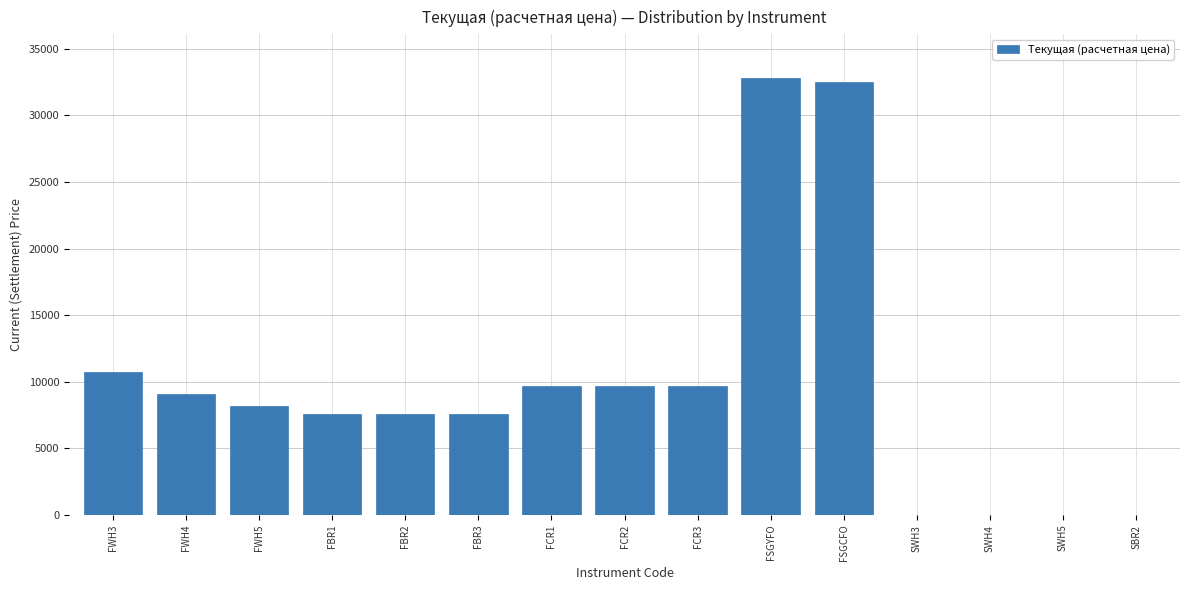

Where is the data nearest to the value 16401?

FWH3